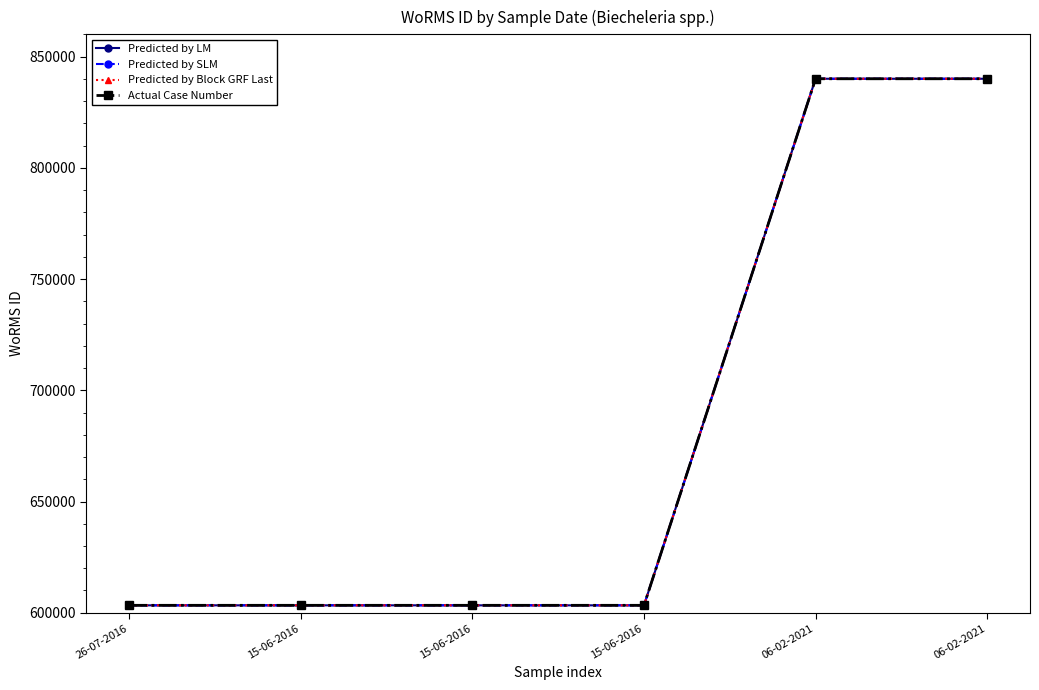

Does the chart have visible grid lines?

No